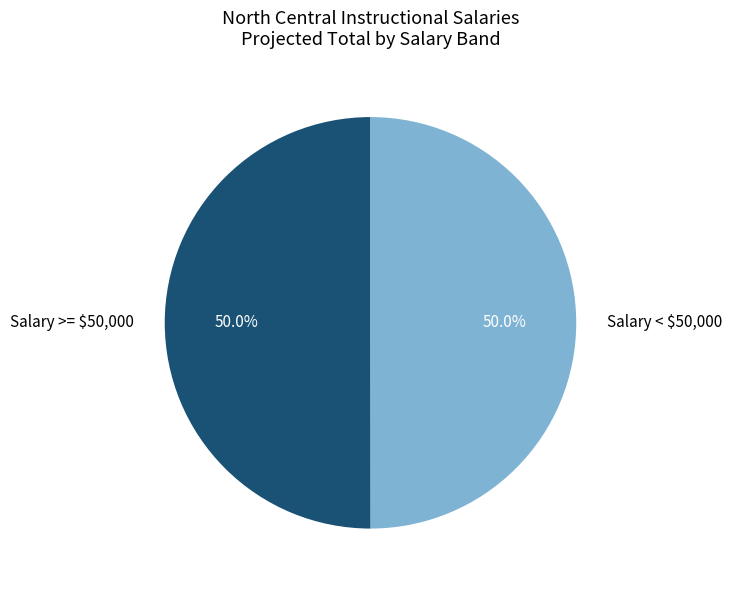

What portion of the pie excludes Salary < $50,000?

50.0%